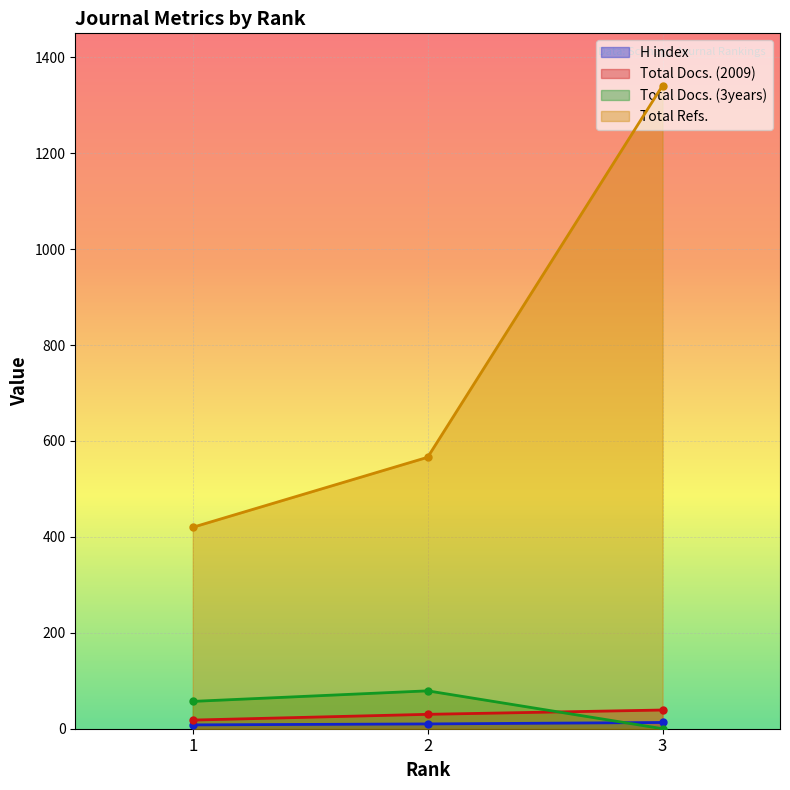

Which category has the lowest value in the Total Docs. (3years) series?

3